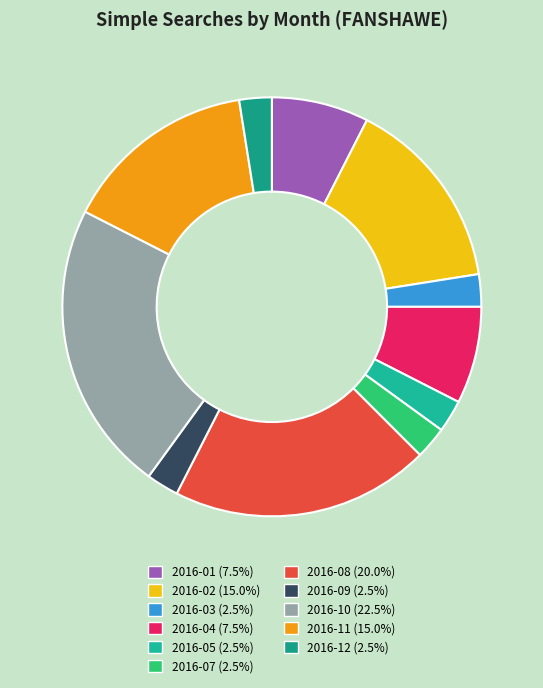

Does any single category account for the majority?

No